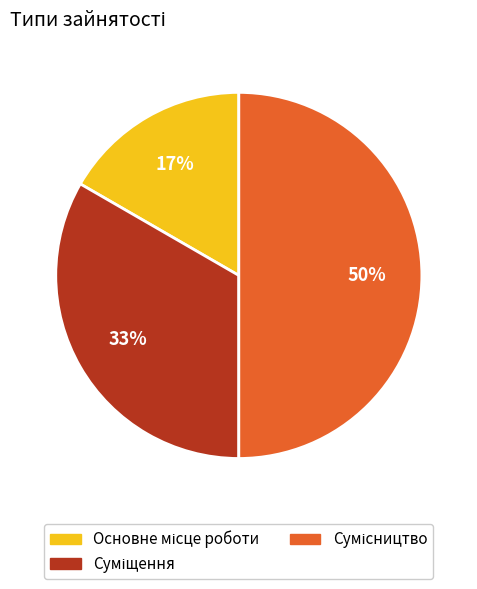

To the nearest percent, what is the difference between the largest and smallest slice percentages?

33%